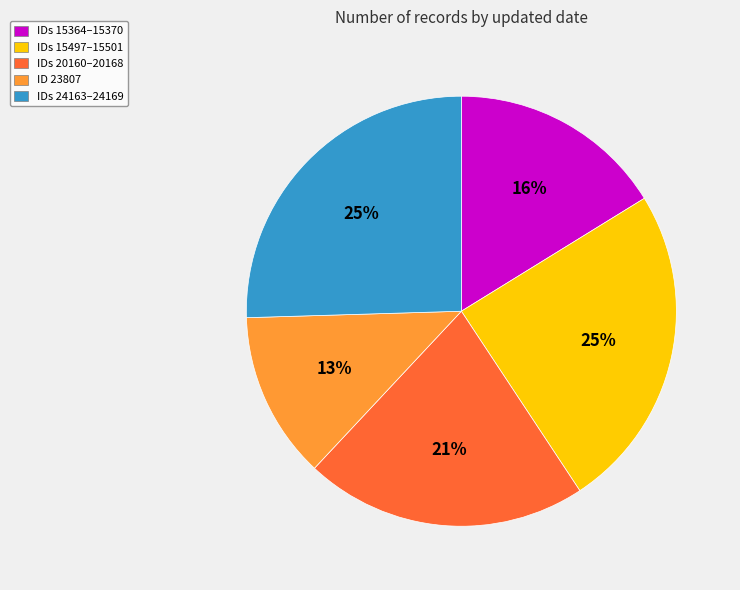

How many slices are in this pie chart?

5